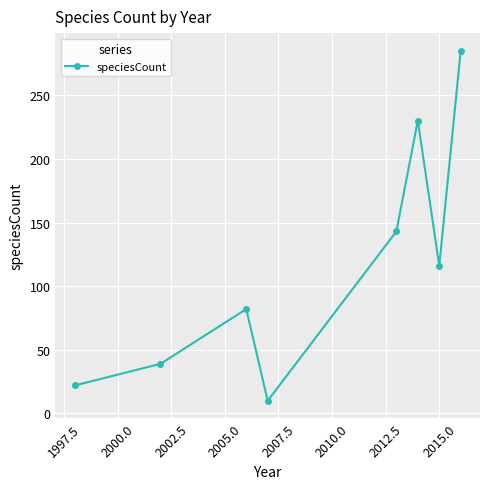

What is the smallest value displayed?

10